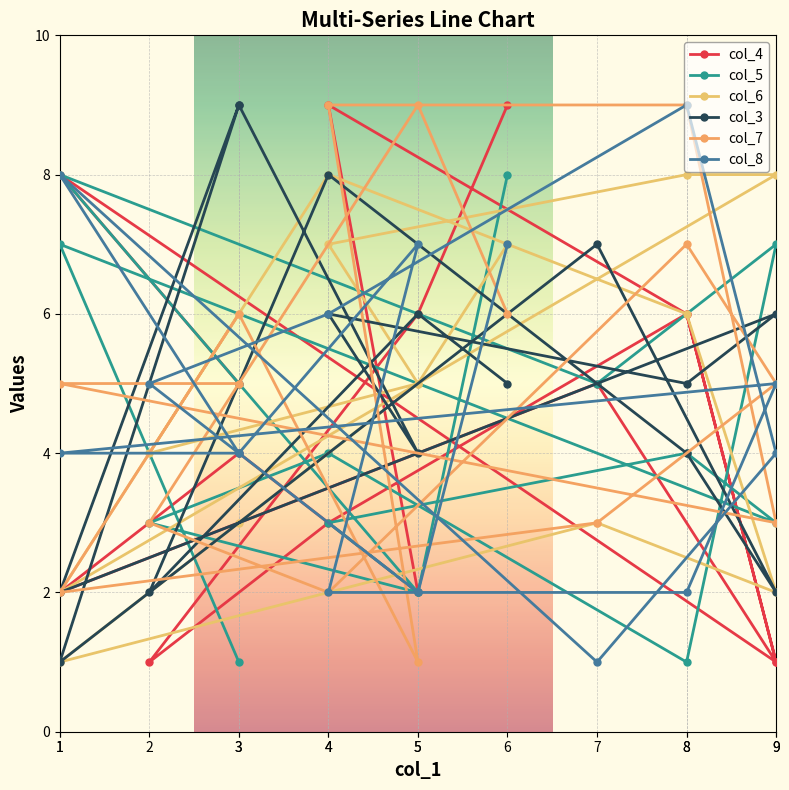

Between 4 and 6, which series saw the biggest shift?

col_4